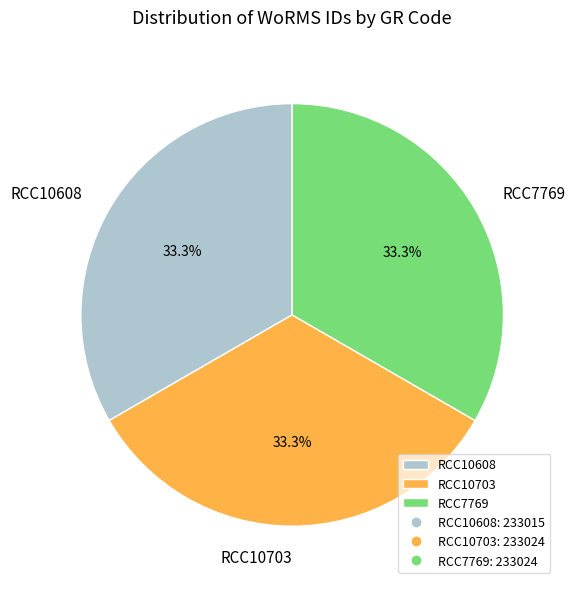

Is it true that RCC10703 is 33% of the pie?

True